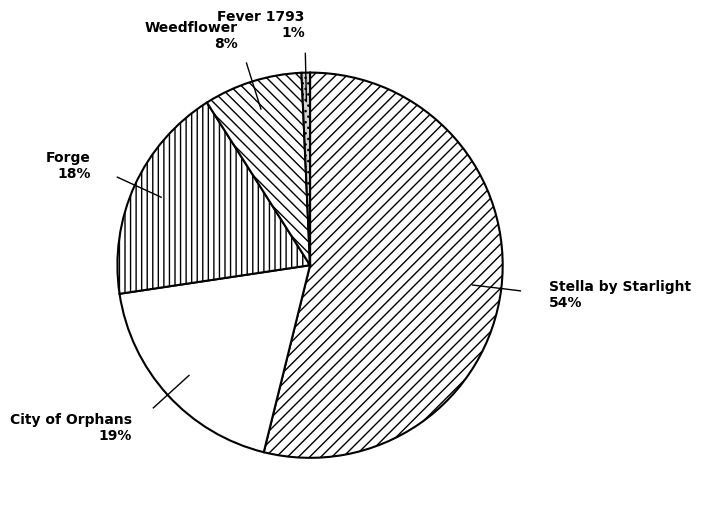

To the nearest percent, what is the difference between the largest and smallest slice percentages?

53%